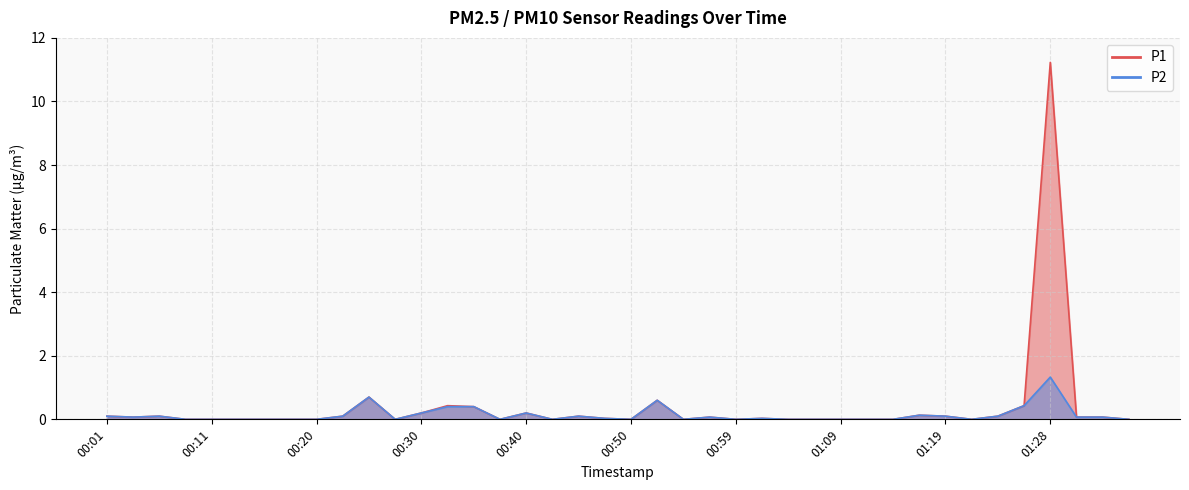

Reading right to left, list all the values displayed in this chart.

P1: 0.0	0.1	0.1	11.2	0.4	0.1	0.0	0.1	0.1	0.0	0.0	0.0	0.0	0.0	0.0	0.0	0.1	0.0	0.6	0.0	0.0	0.1	0.0	0.2	0.0	0.4	0.4	0.2	0.0	0.7	0.1	0.0	0.0	0.0	0.0	0.0	0.0	0.1	0.1	0.1
P2: 0.0	0.1	0.1	1.3	0.4	0.1	0.0	0.1	0.1	0.0	0.0	0.0	0.0	0.0	0.0	0.0	0.1	0.0	0.6	0.0	0.0	0.1	0.0	0.2	0.0	0.4	0.4	0.2	0.0	0.7	0.1	0.0	0.0	0.0	0.0	0.0	0.0	0.1	0.1	0.1